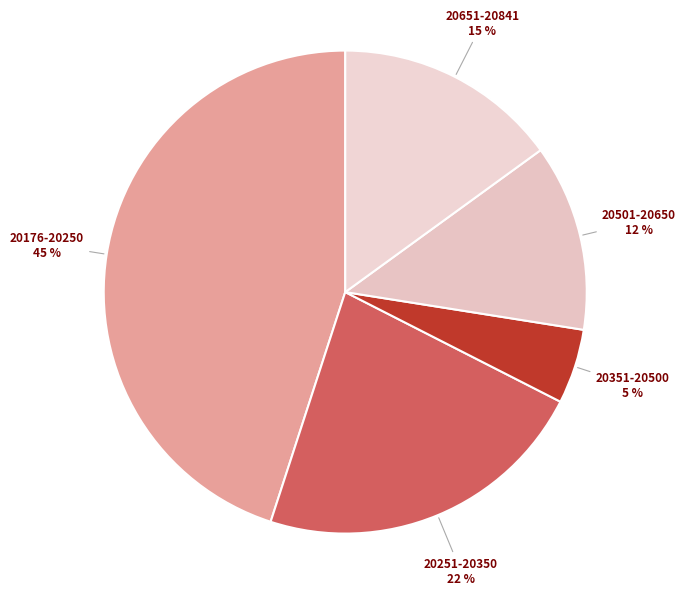

Is there a majority slice in this chart?

No